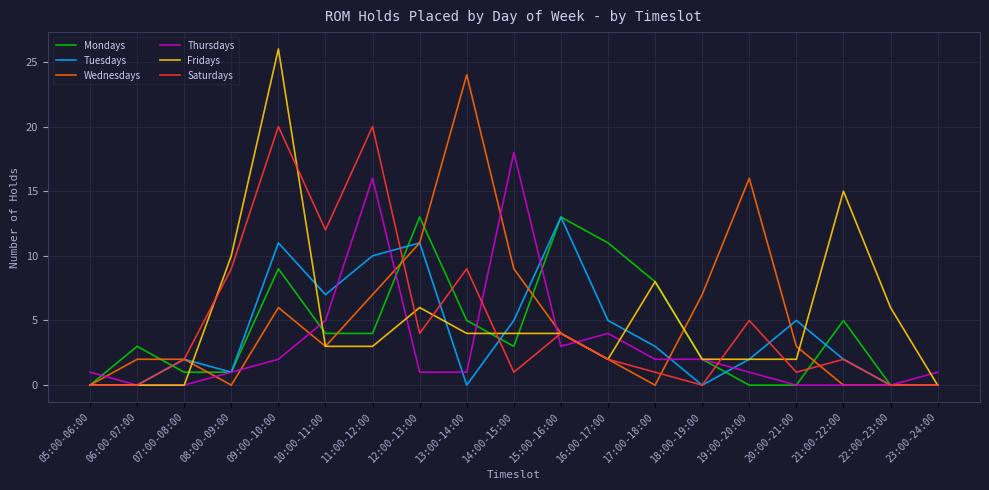

After their last crossing, which series has the higher values: Thursdays or Fridays?

Thursdays